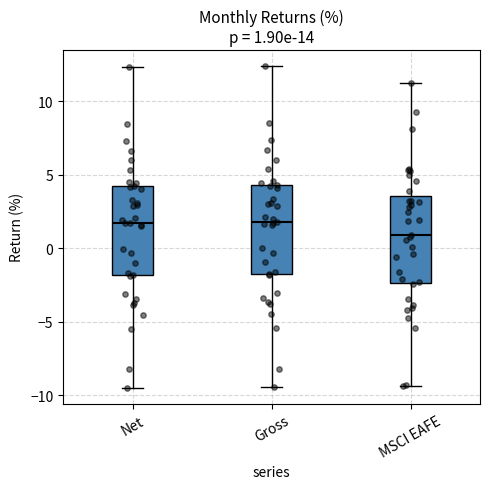

Which box has the lowest median line?

MSCI EAFE